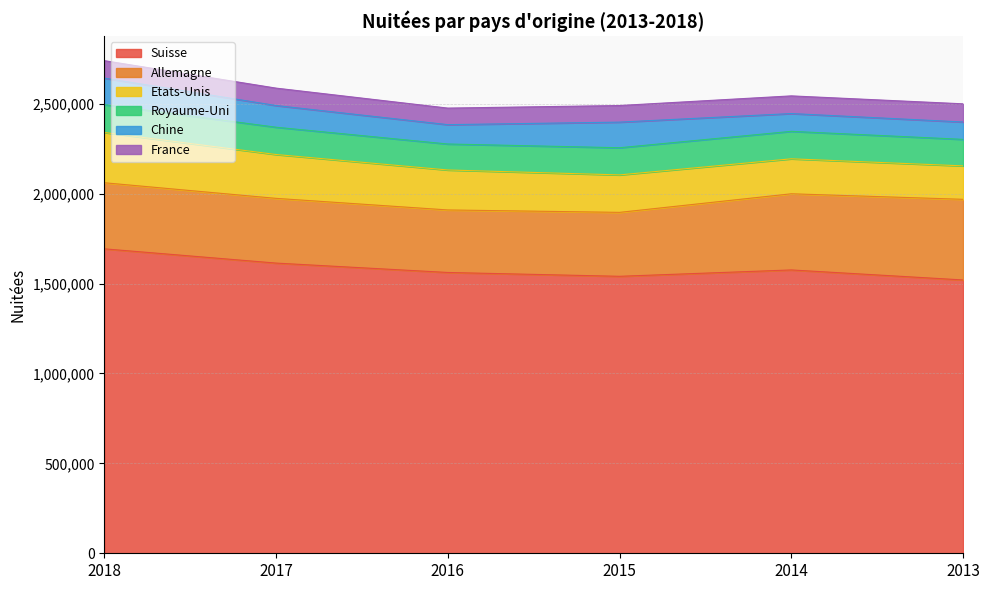

Which category has the lowest value in the Suisse series?

2013